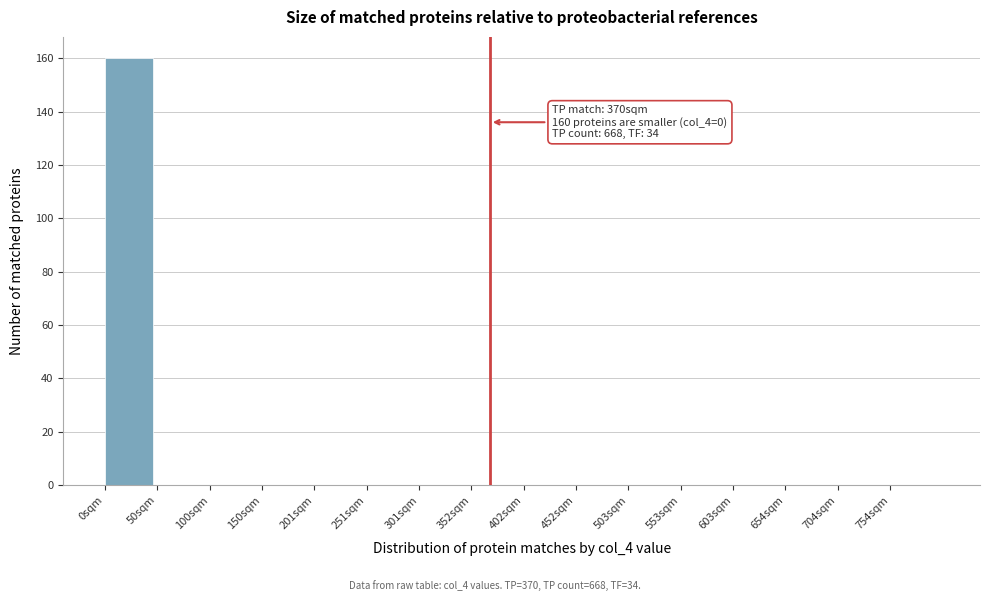

Over which range of the x-axis is the bar tallest?

0 to 50